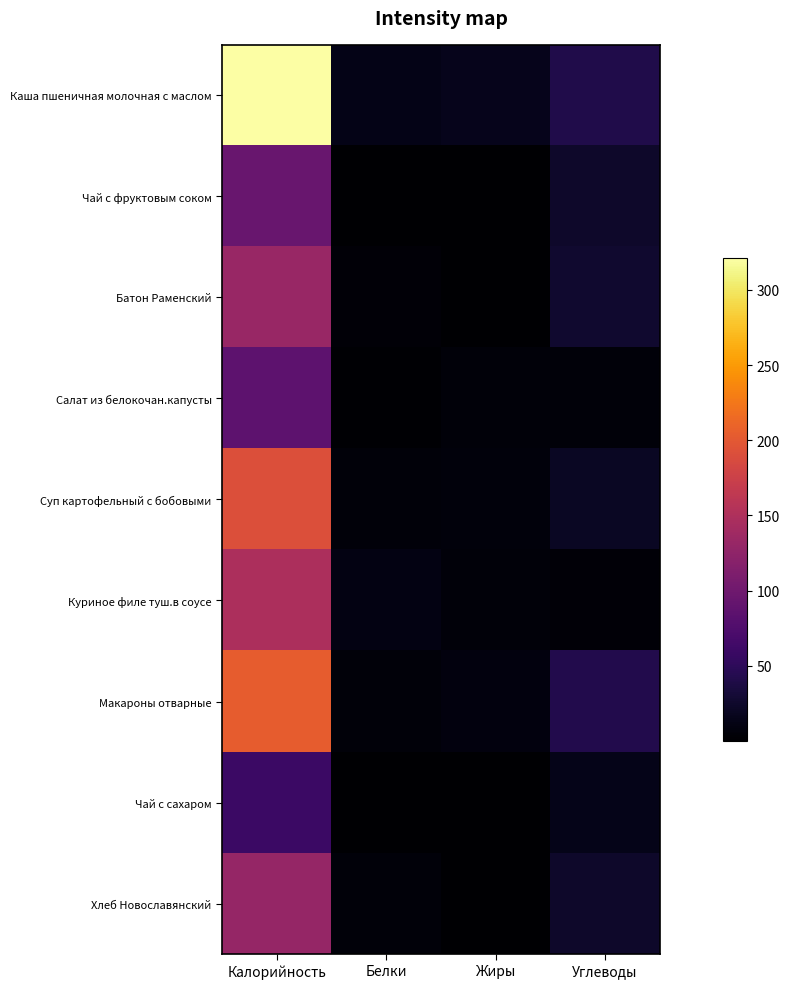

Between Калорийность and Жиры, which is larger?

Калорийность